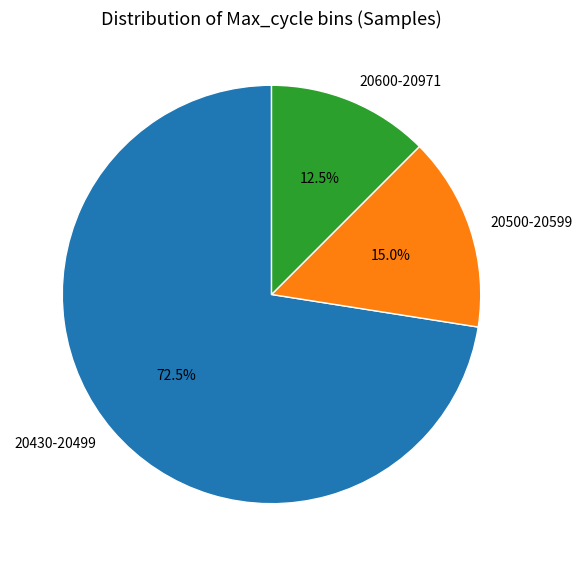

Rank the categories by value from highest to lowest.

20430-20499, 20500-20599, 20600-20971